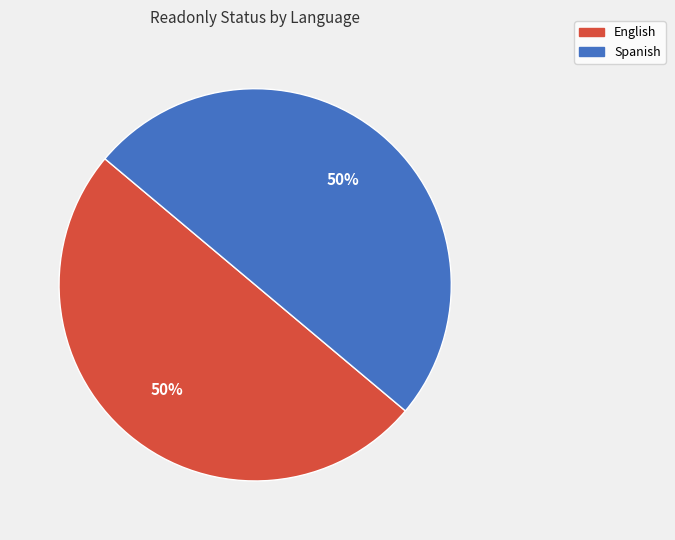

Is it true that English is 38% of the pie?

False